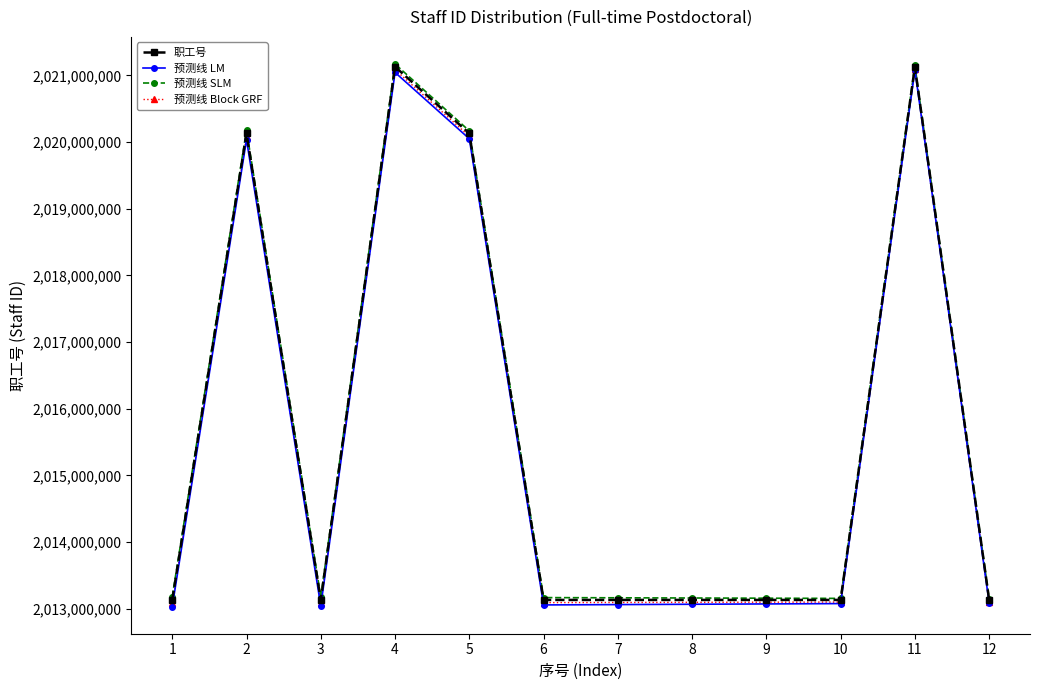

What is the greatest value displayed?

2021171024